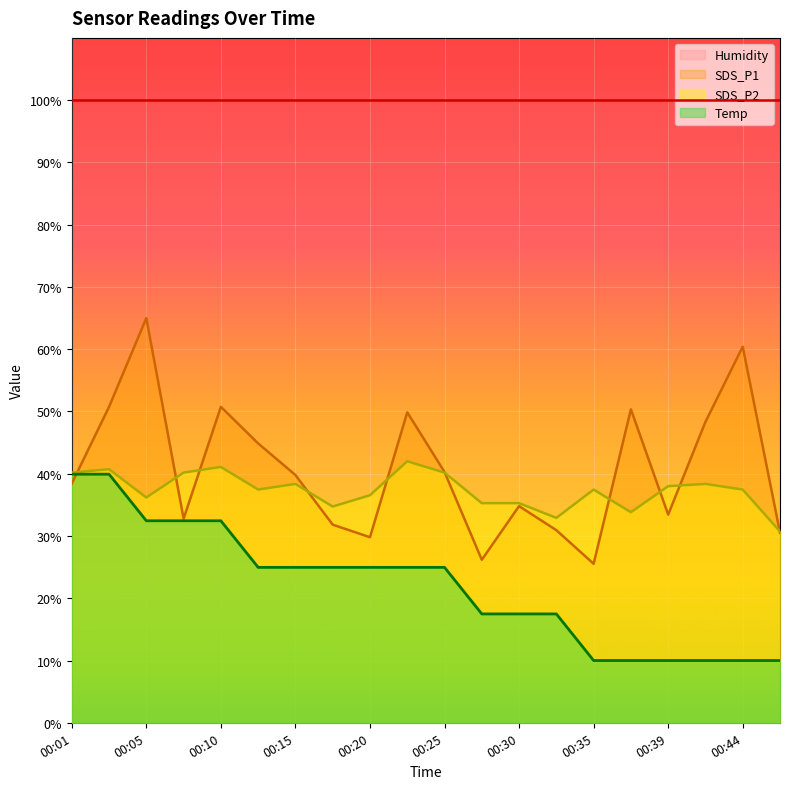

The value of Temp at 00:44 is 5.6. True or false?

False